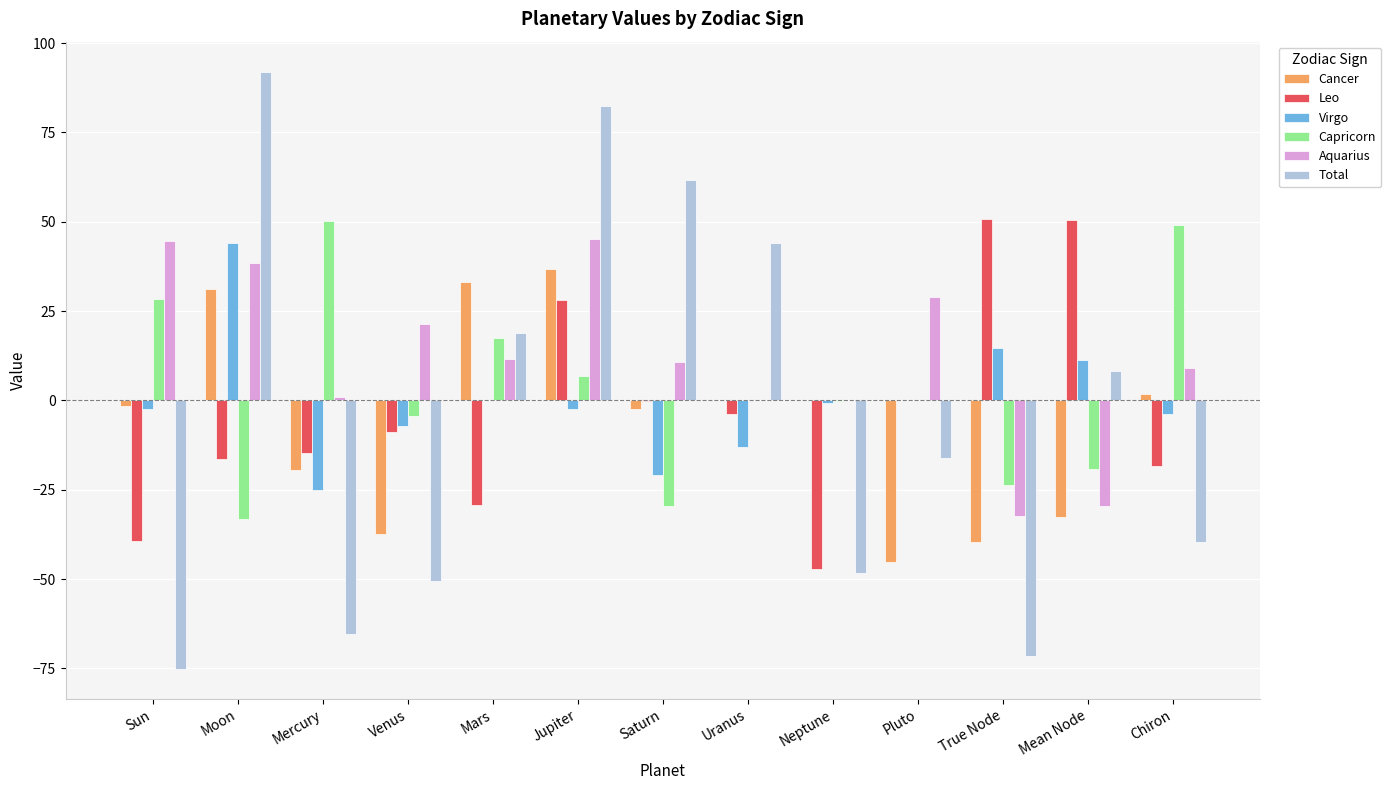

Which series has the widest spread of values?

Total